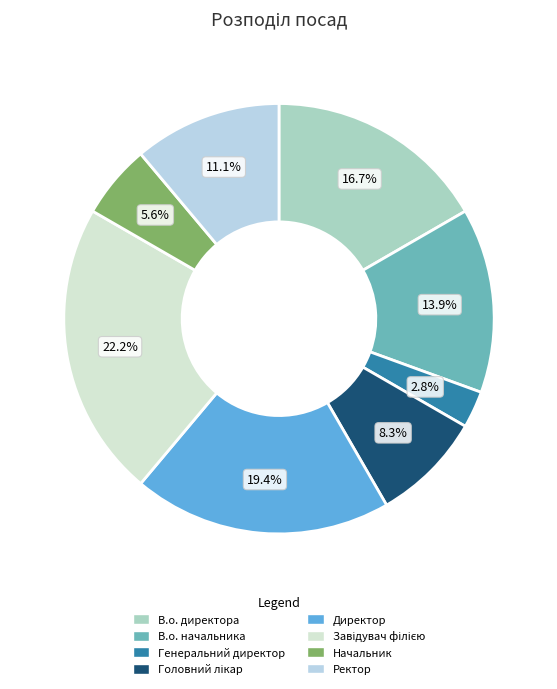

Approximately how many times larger is the value at В.о. начальника compared to Генеральний директор?

5.0